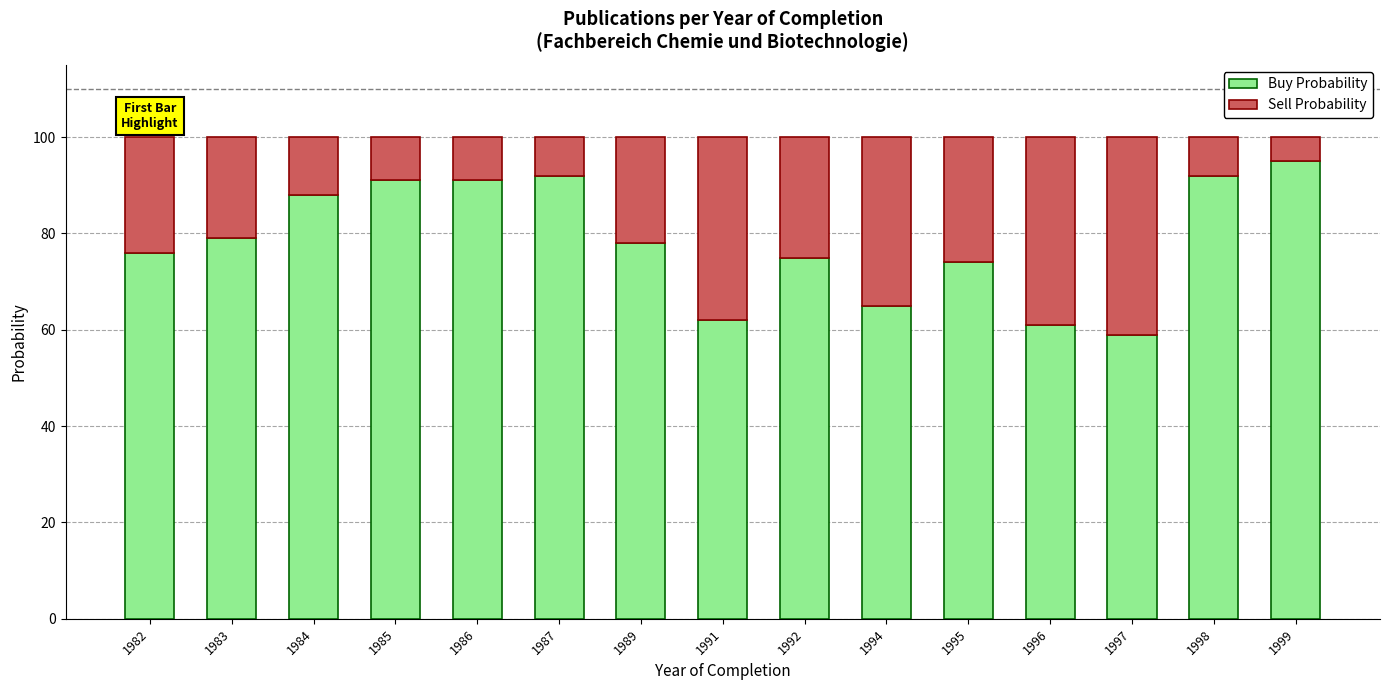

True or false: Buy Probability has a value of 91 at 1985.

True